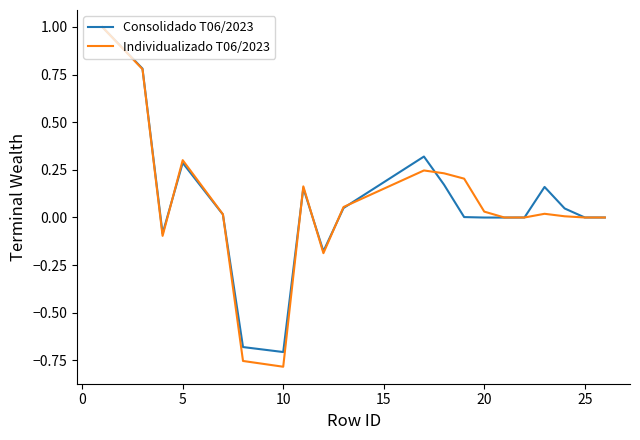

Does the chart have visible grid lines?

No